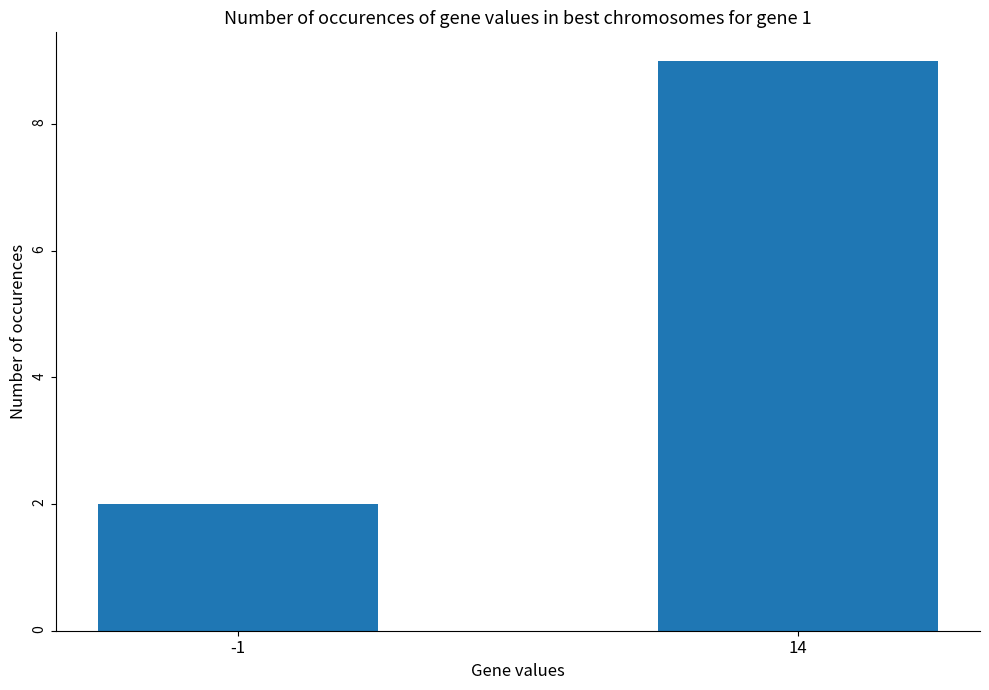

The value at 14 is 14. True or false?

False